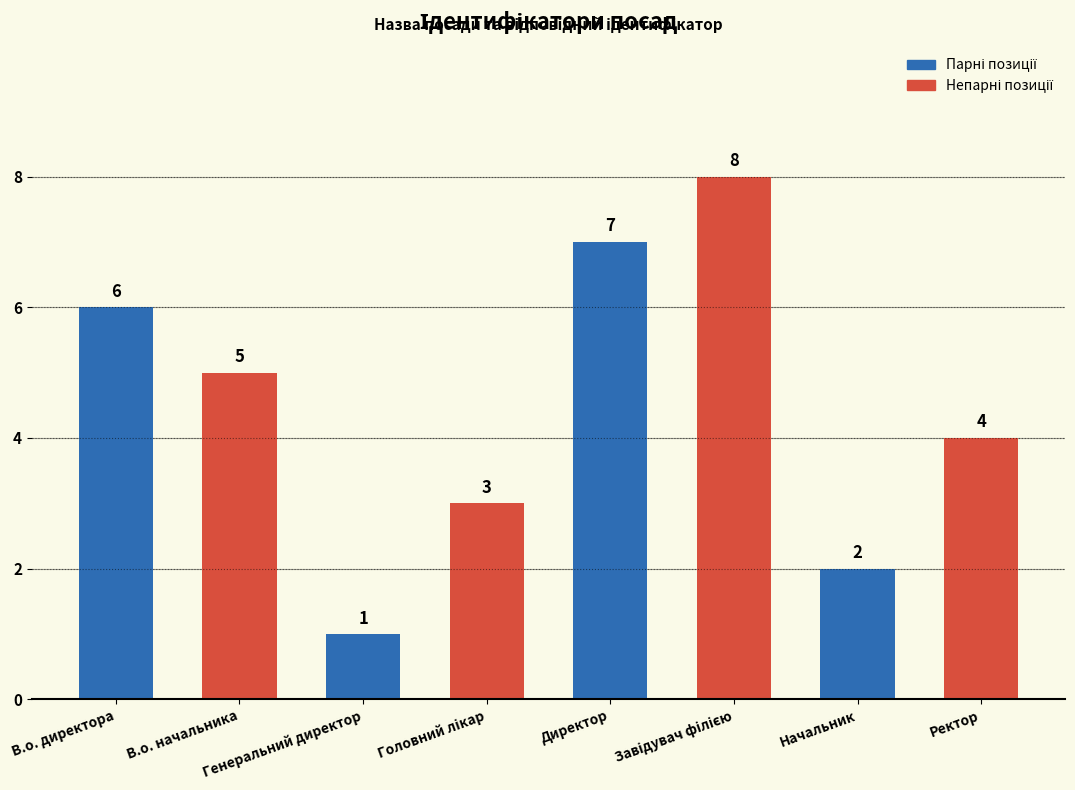

What is the difference between the maximum and minimum values?

7